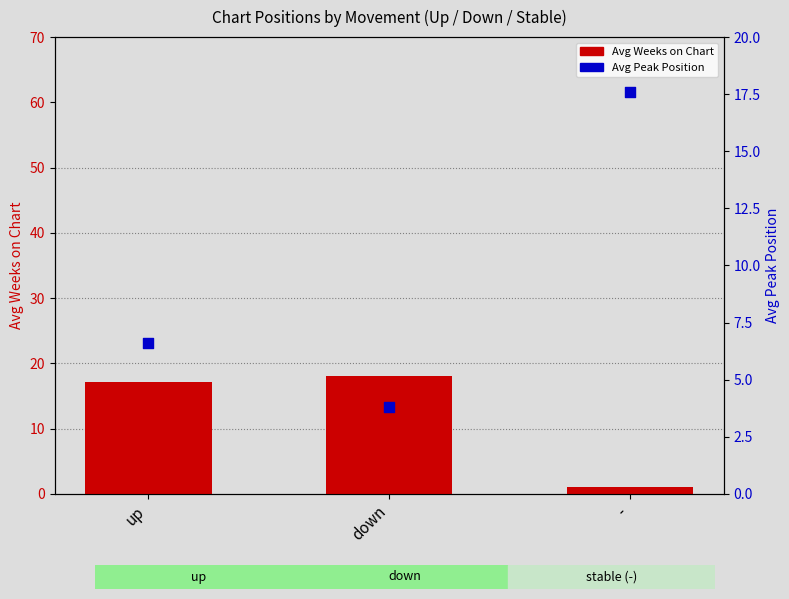

At which category is the sum across all series the highest?

up